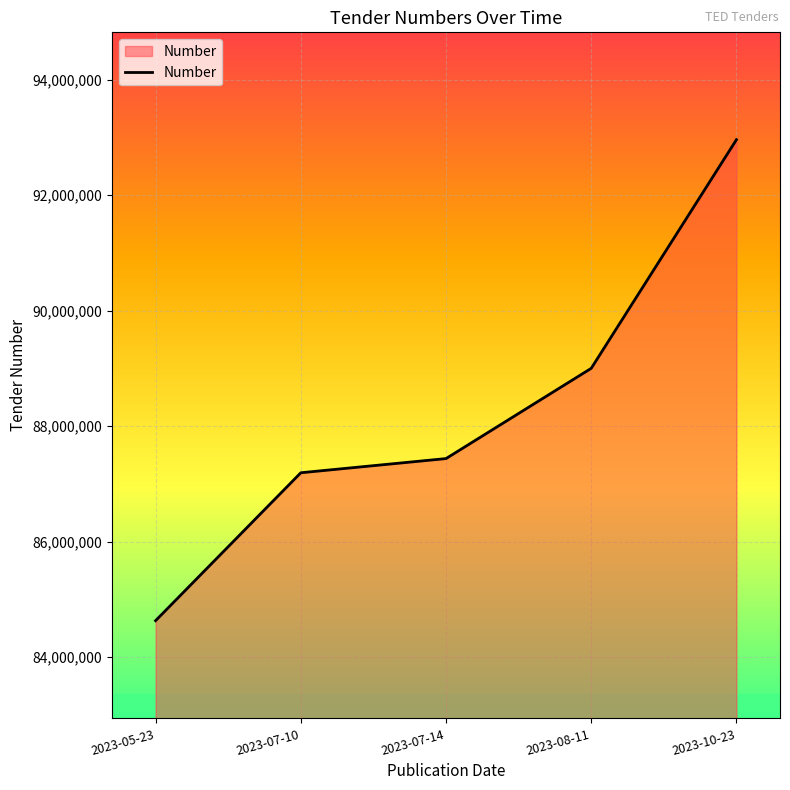

Read the value at 2023-10-23.

92962862